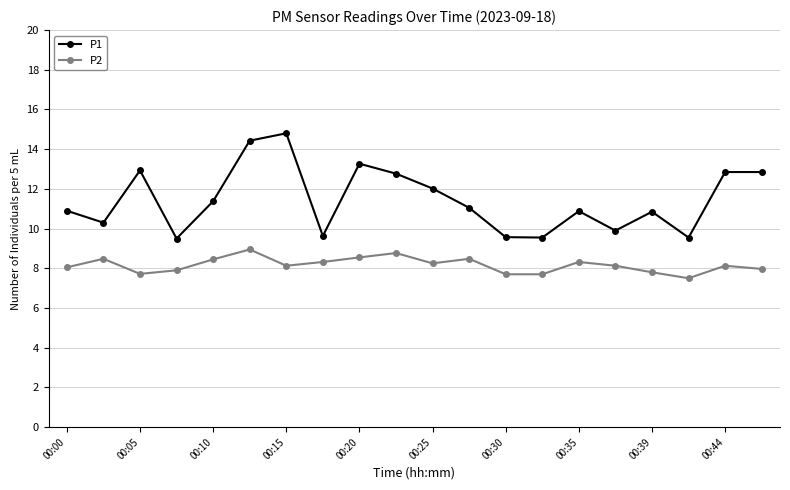

True or false: P2 has more than 2 interior local peaks.

True